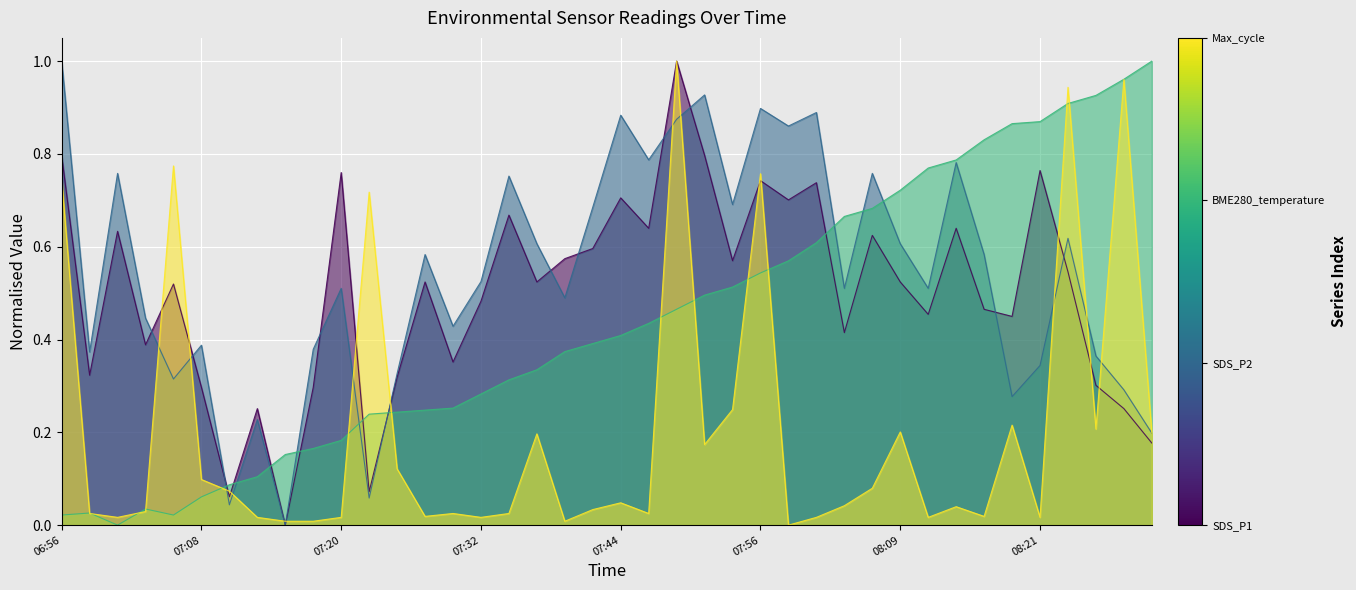

How many distinct data groups are displayed?

4